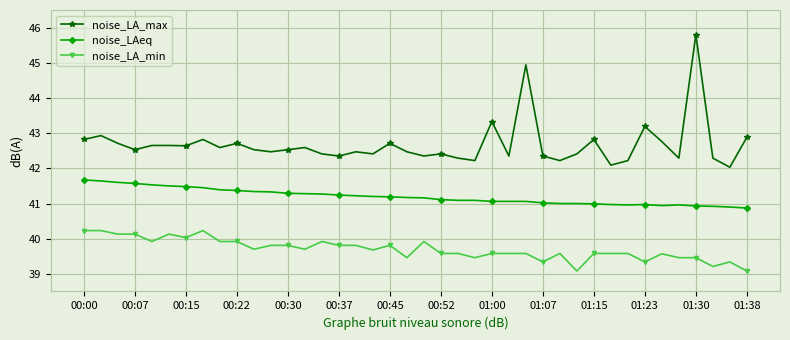

True or false: noise_LA_min and noise_LAeq intersect in this chart.

False